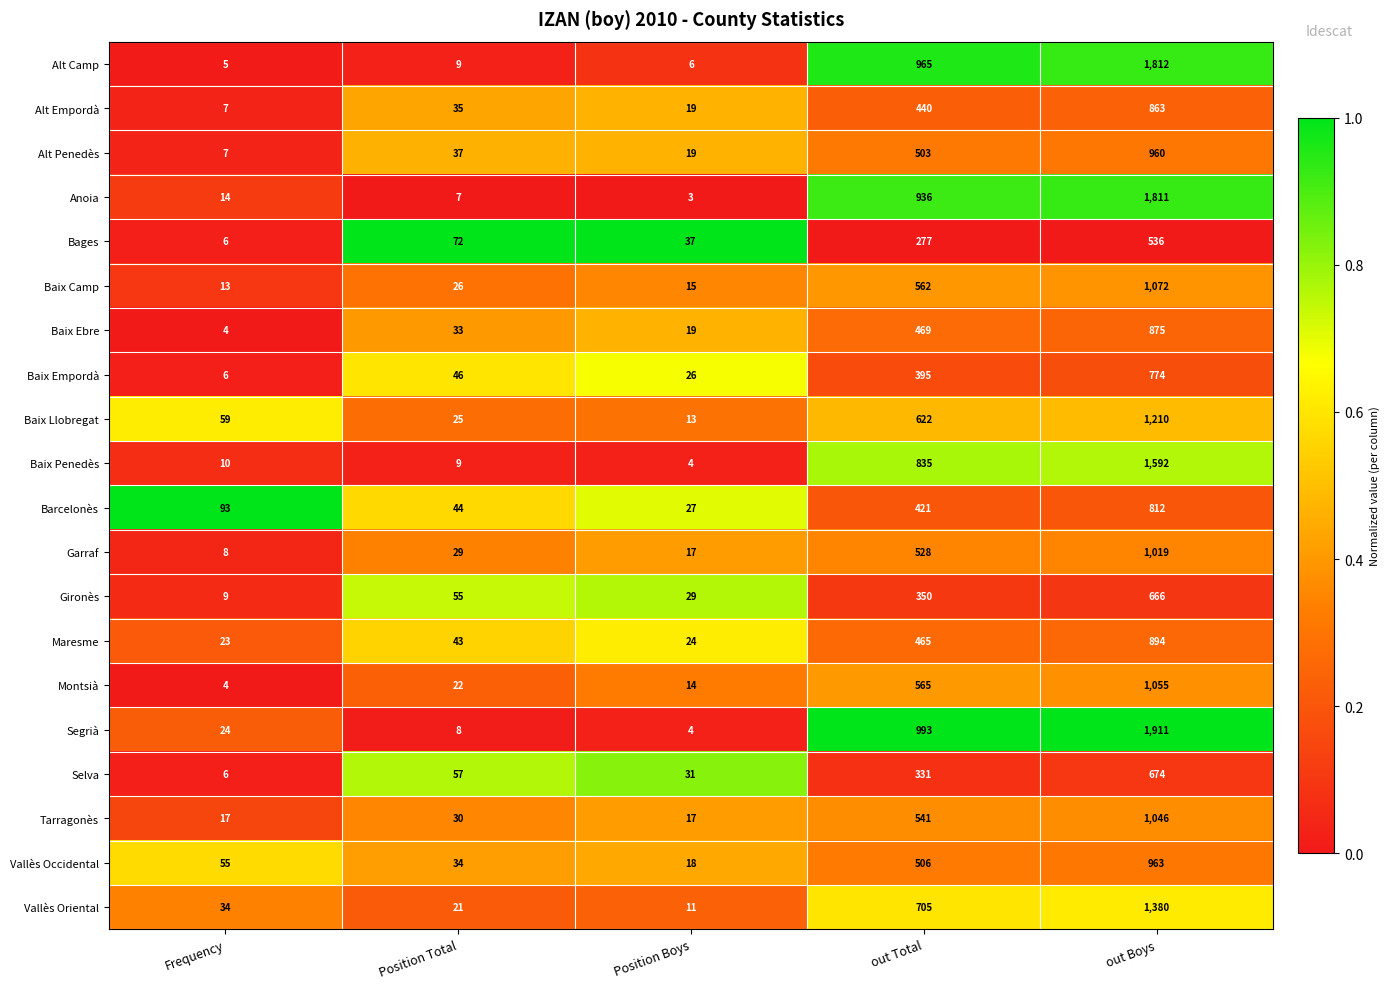

What is the total value across all series at Position Total?

642